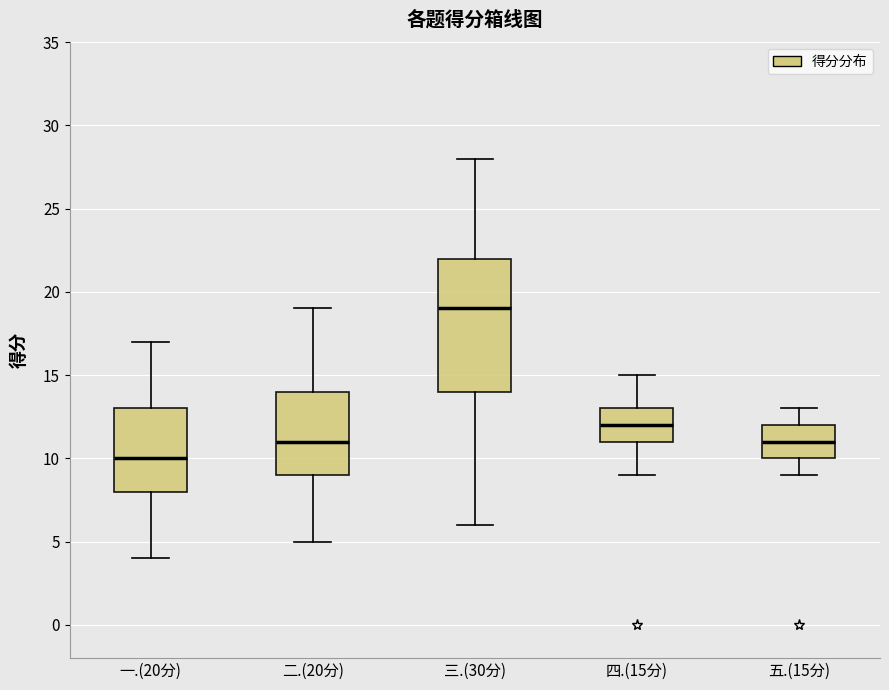

Reading left to right, read every box against the y-axis: the position of its median line, the range the box covers, and the ends of its whiskers. The values are not printed on the chart, so give them approximately, as read against the axis.

一.(20分): median 10, box 8 to 13, whiskers 4 to 17
二.(20分): median 11, box 9 to 14, whiskers 5 to 19
三.(30分): median 19, box 14 to 22, whiskers 6 to 28
四.(15分): median 12, box 11 to 13, whiskers 9 to 15
五.(15分): median 11, box 10 to 12, whiskers 9 to 13